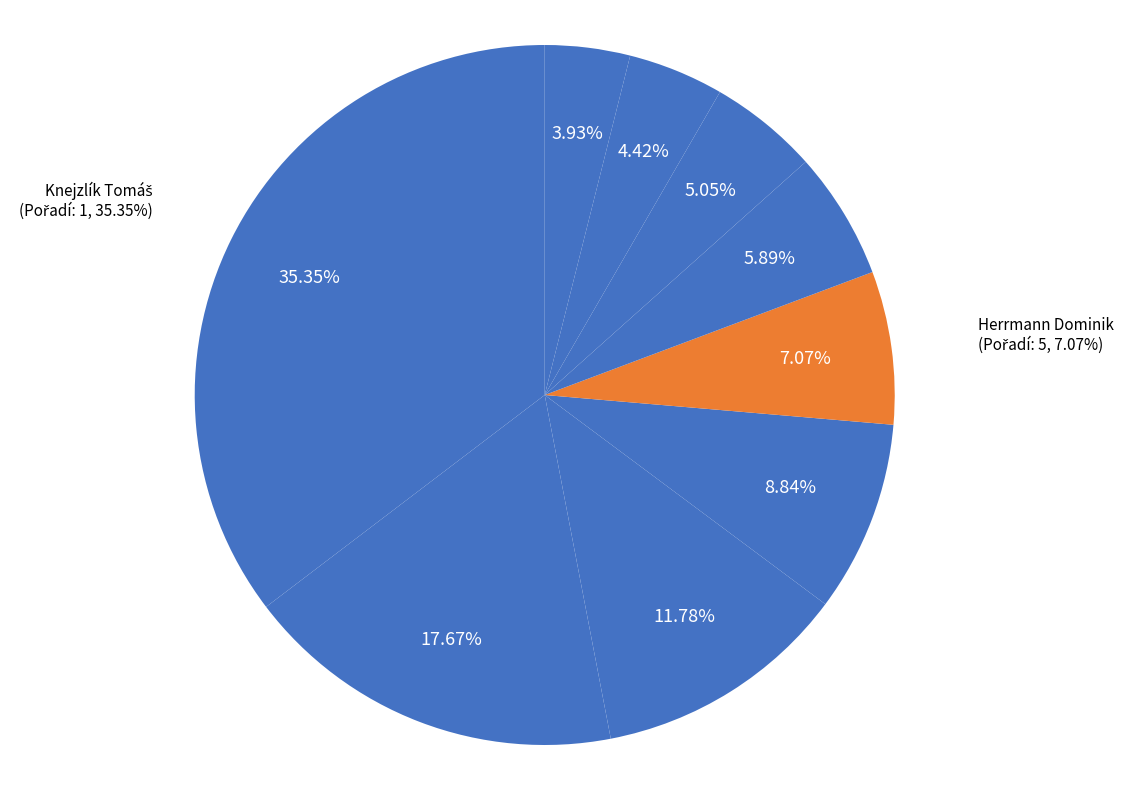

Do Knejzlík Tomáš and Gloser Tomáš together represent more than half of the pie?

No